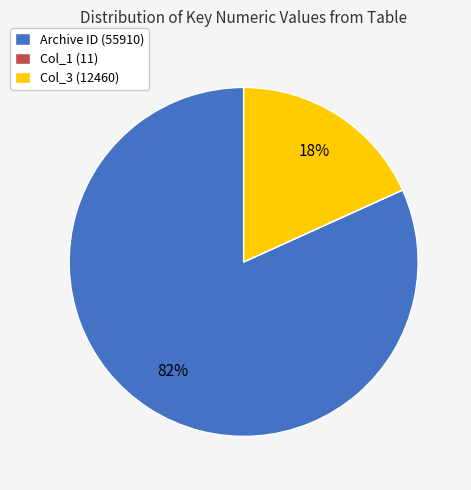

Which slice is the largest?

Archive ID (55910)